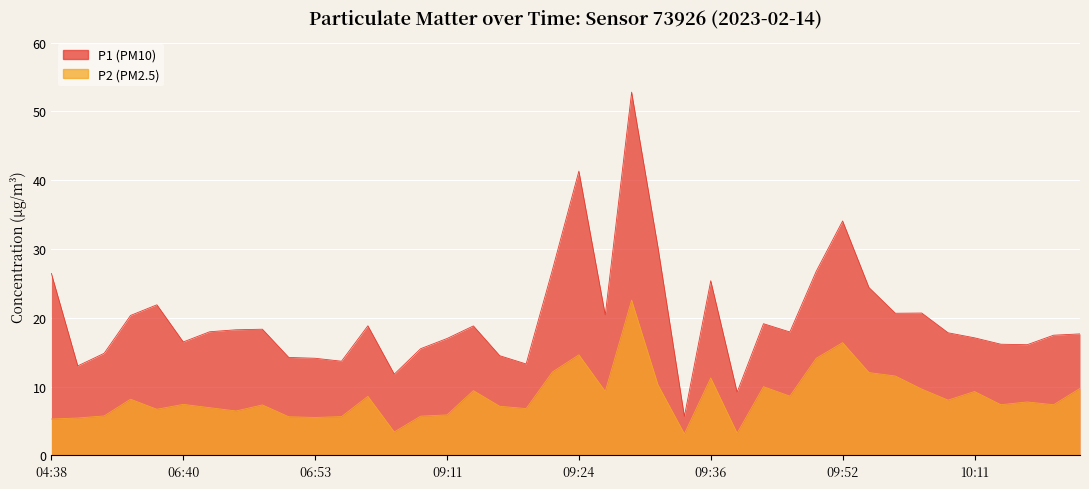

What is the spread (max minus min) of values at 09:24?

26.7